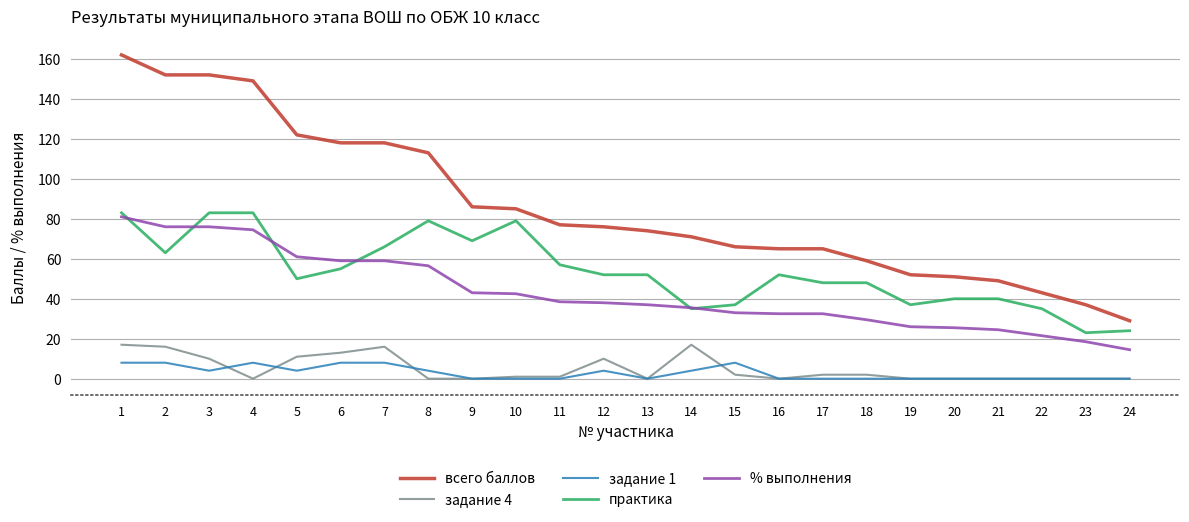

How many lines are shown in the chart?

5